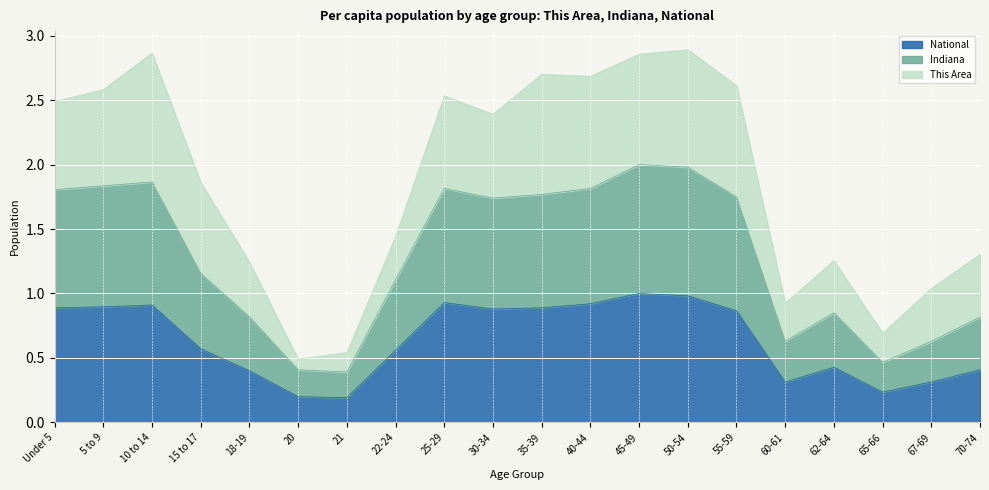

True or false: Indiana has more than 2 interior local peaks.

True